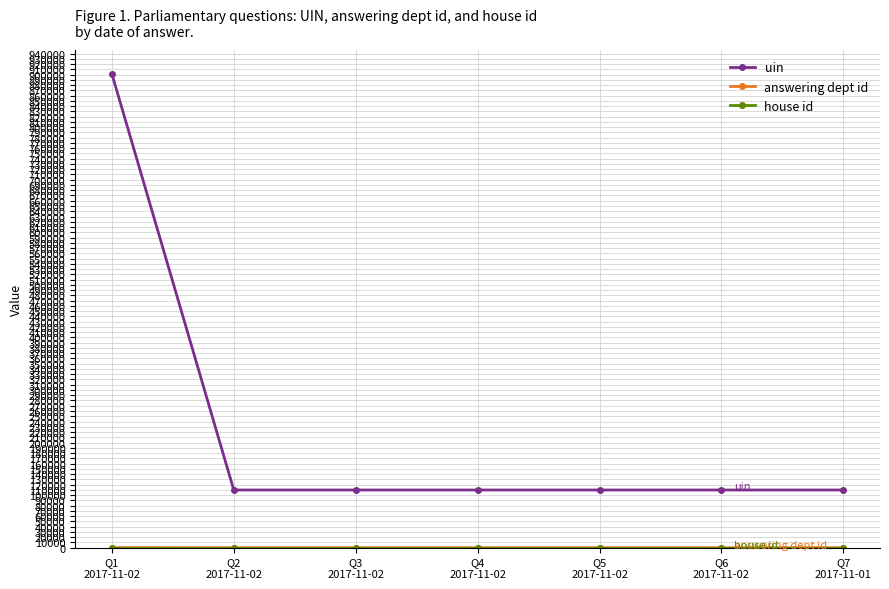

Which series has the widest spread of values?

uin